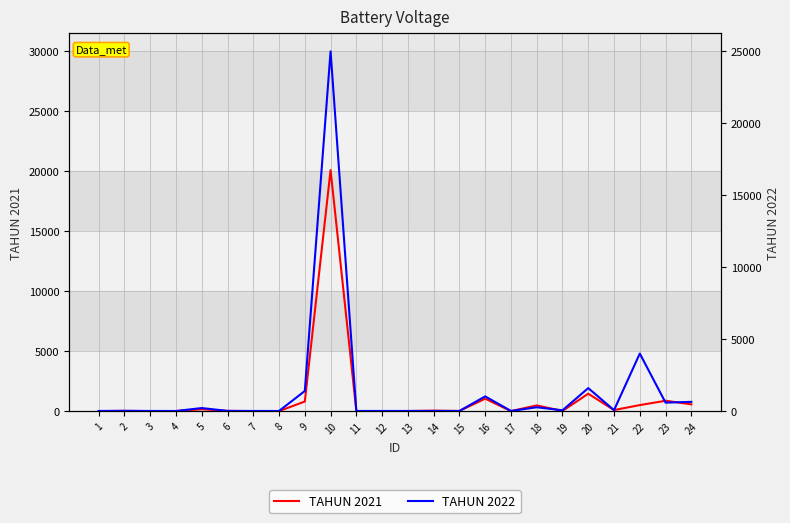

Where is the first local minimum for TAHUN 2021?

12